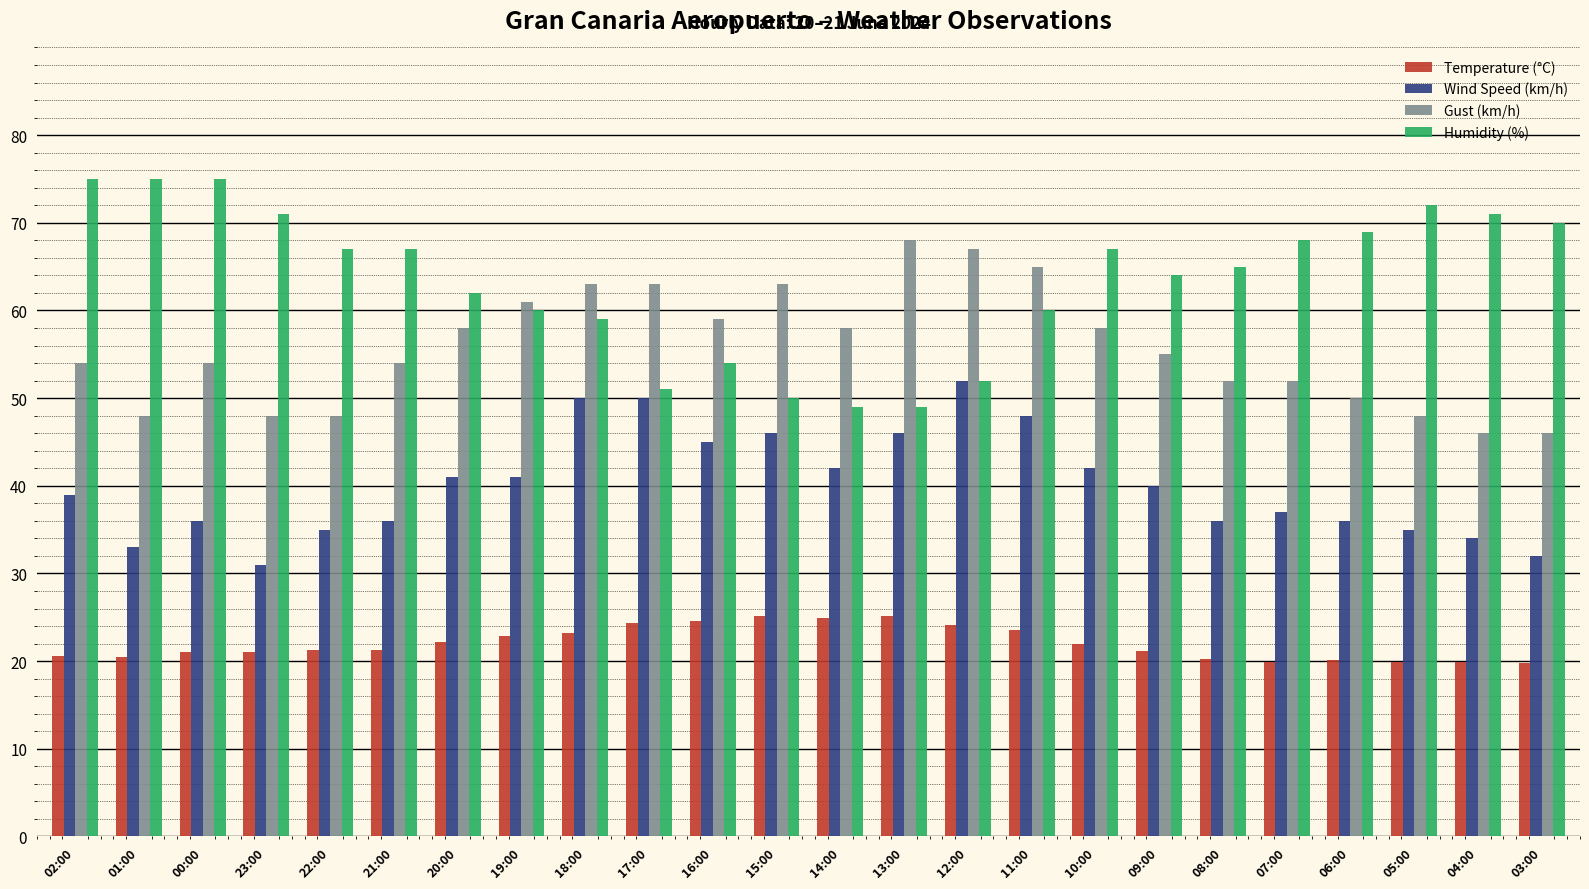

What is the highest value of the Gust (km/h) series?

68.0